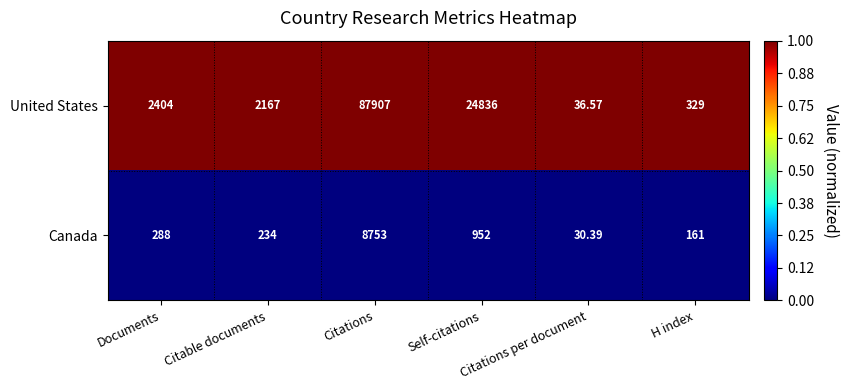

Which series has the widest spread of values?

United States